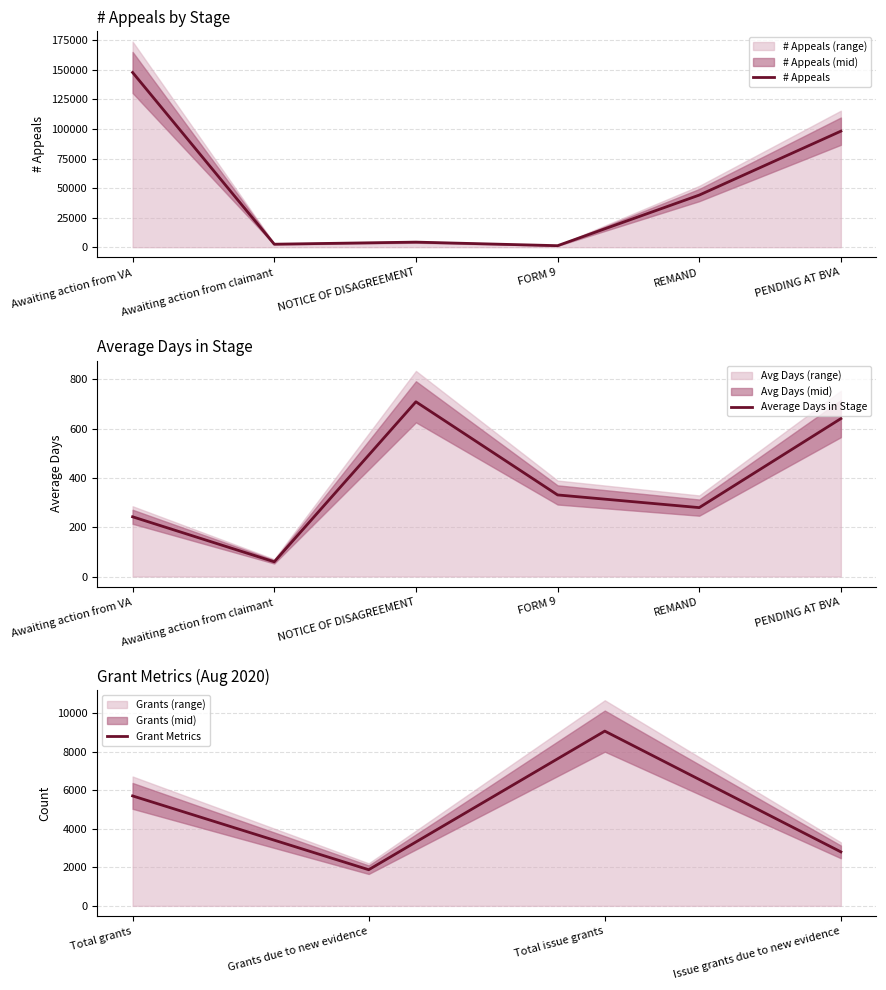

What is the label of the 2nd point from the left?

Awaiting action from claimant